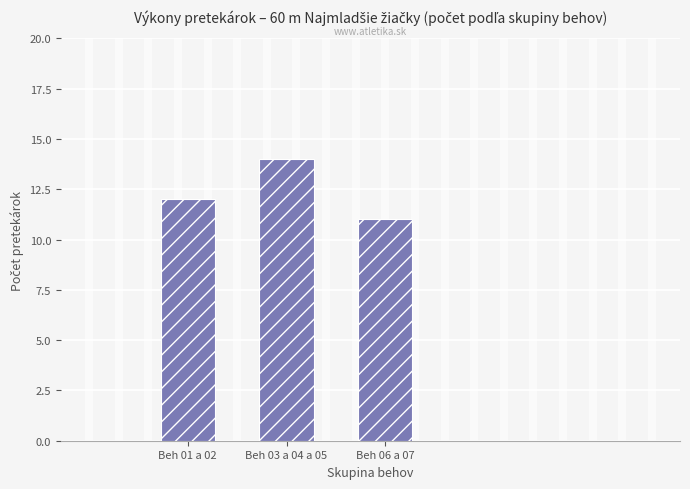

Does the chart contain any negative values?

No